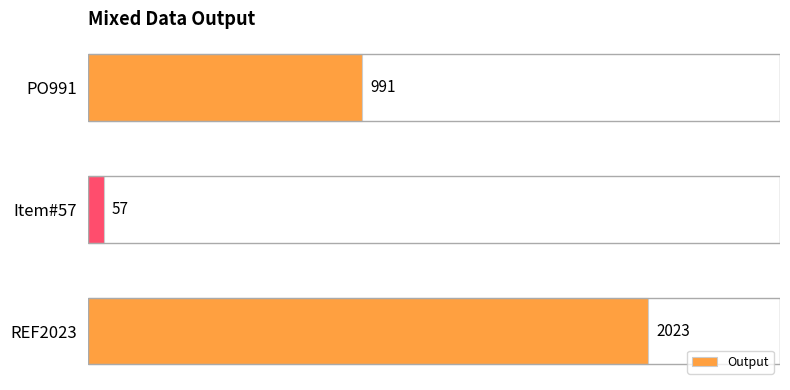

List the labels in order of value, smallest first.

Item#57, PO991, REF2023